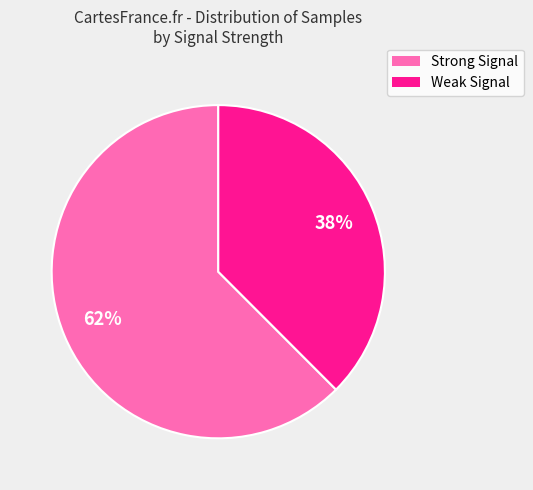

Count the number of slices in the pie.

2